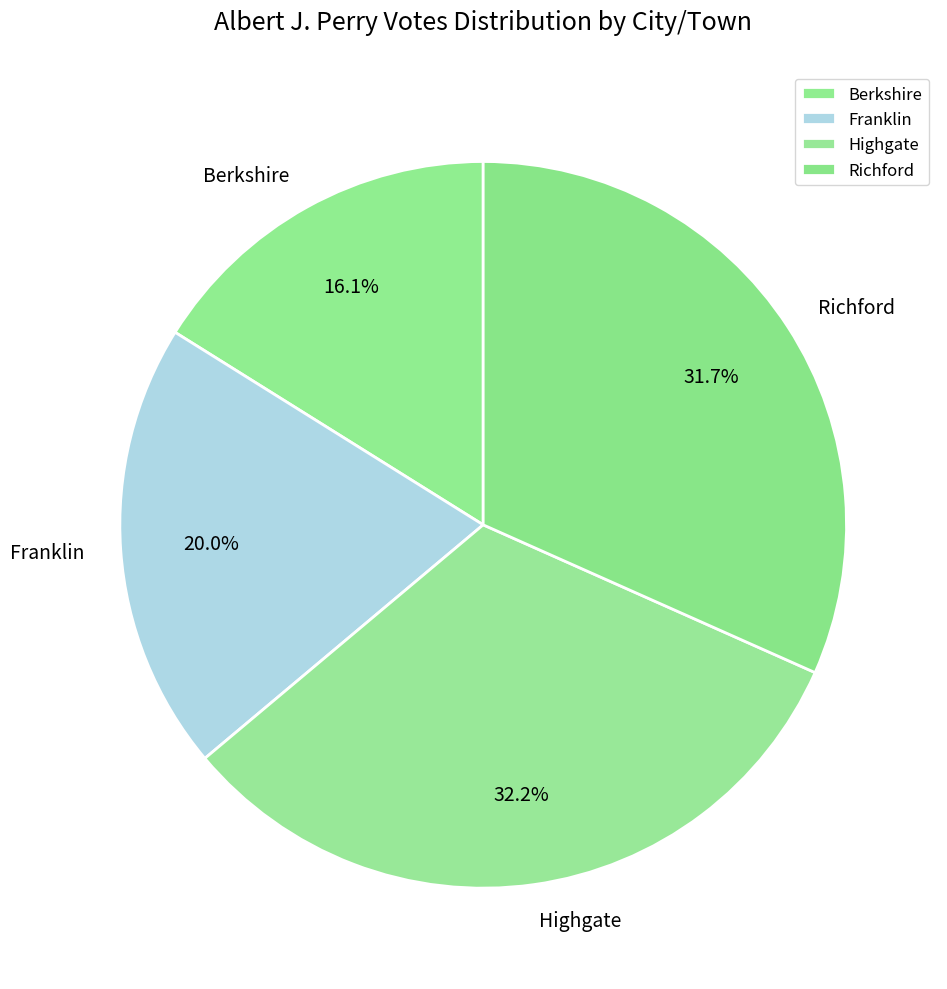

What is the smallest slice in the pie chart?

Berkshire